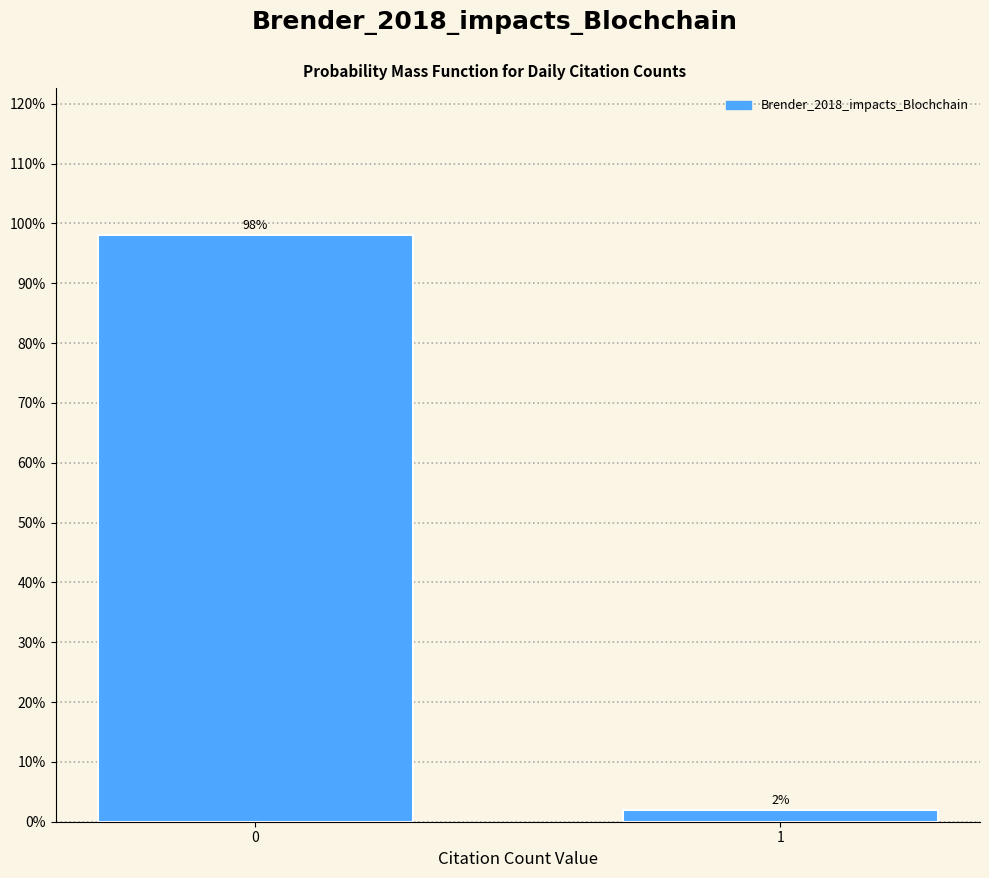

What is the value of the 1st bar from the left?

98.1